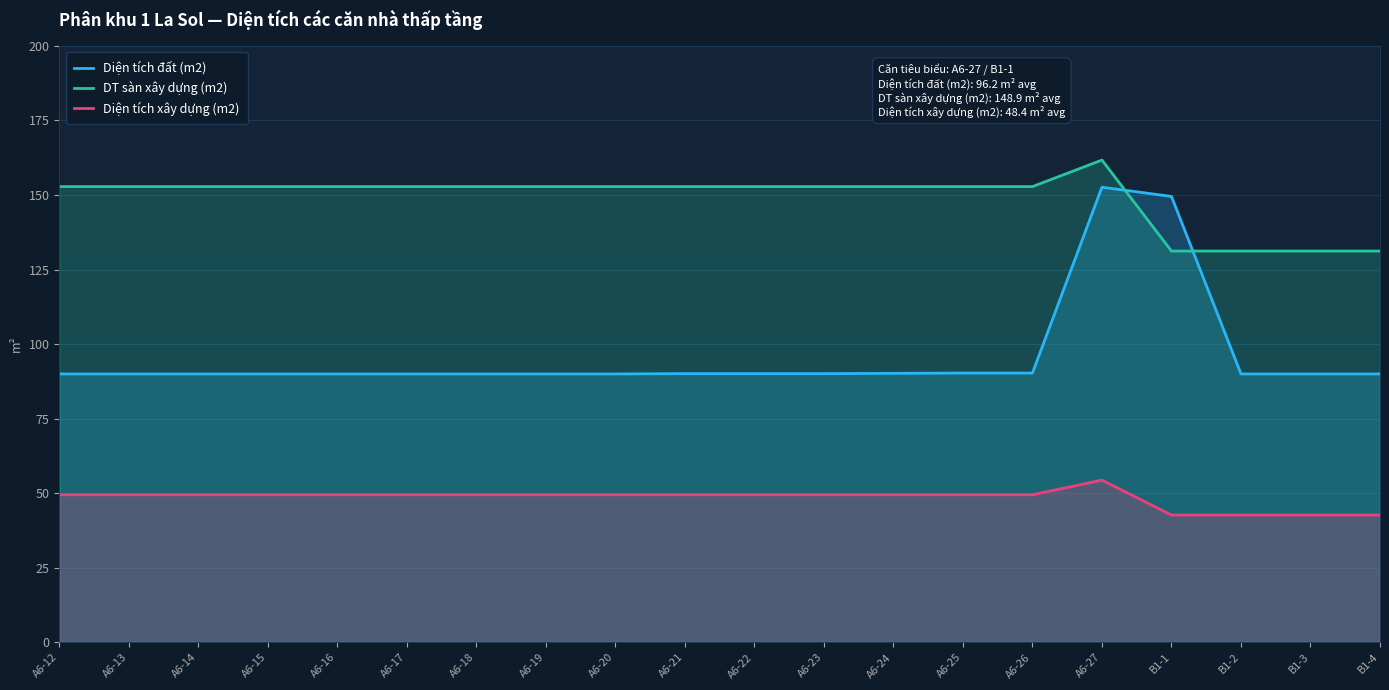

What is the highest value of the Diện tích đất (m2) series?

152.6